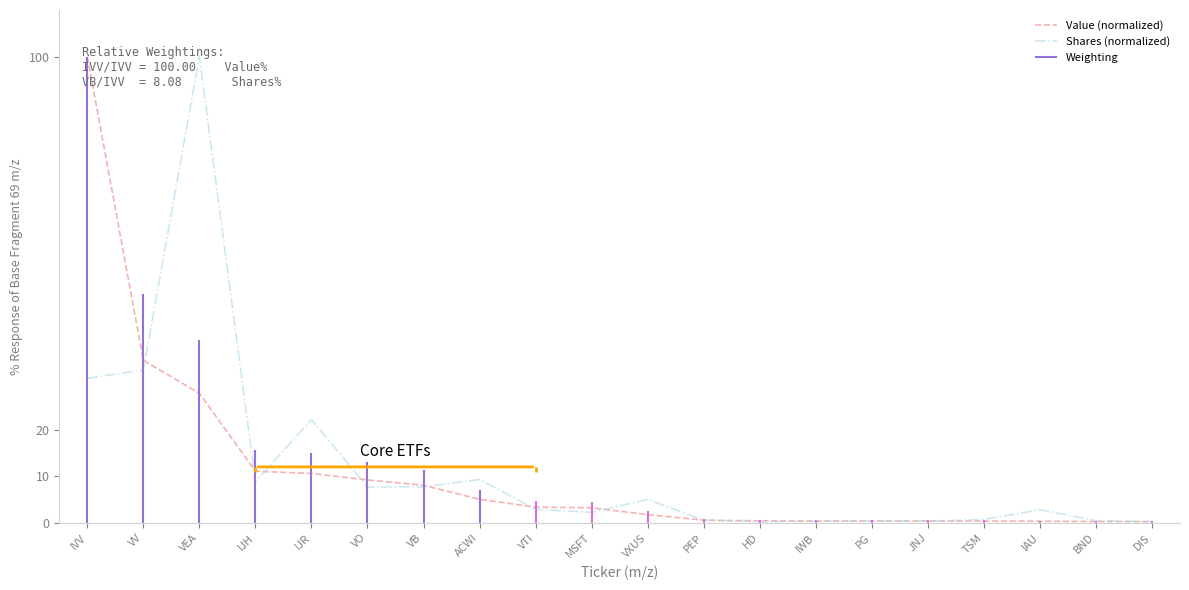

What is the maximum value for Shares (normalized)?

100.0